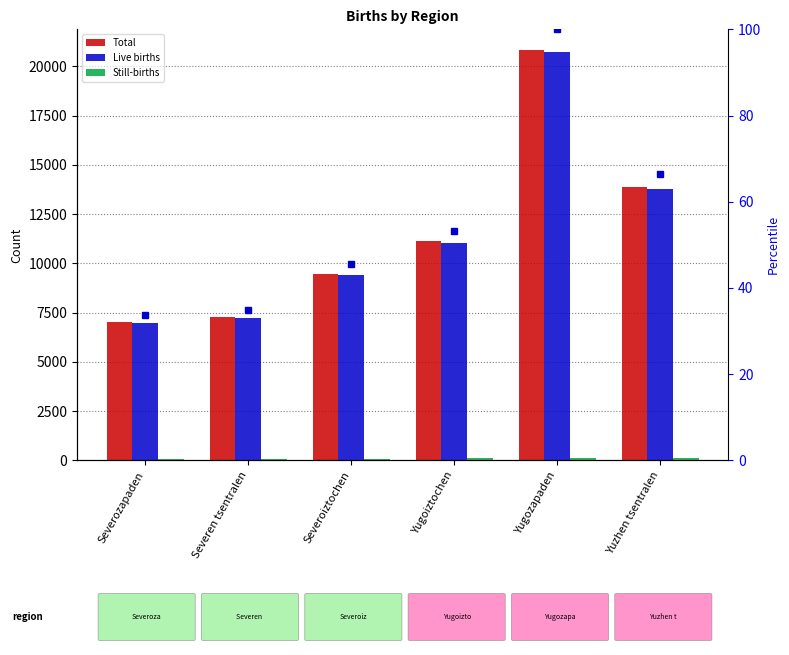

At which category is the sum across all series the highest?

Yugozapaden